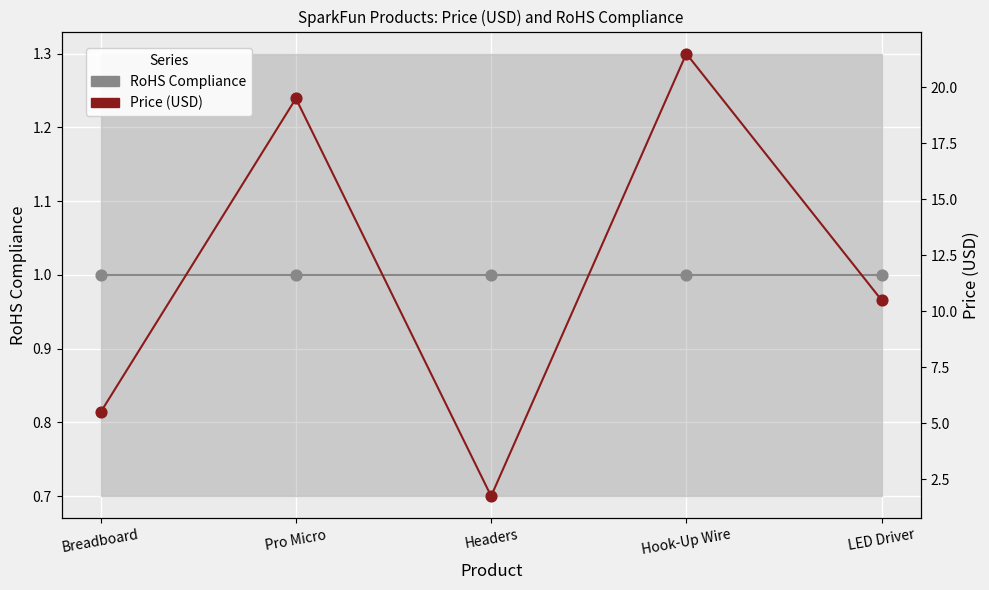

Which series contains the highest Y value?

Price (USD)